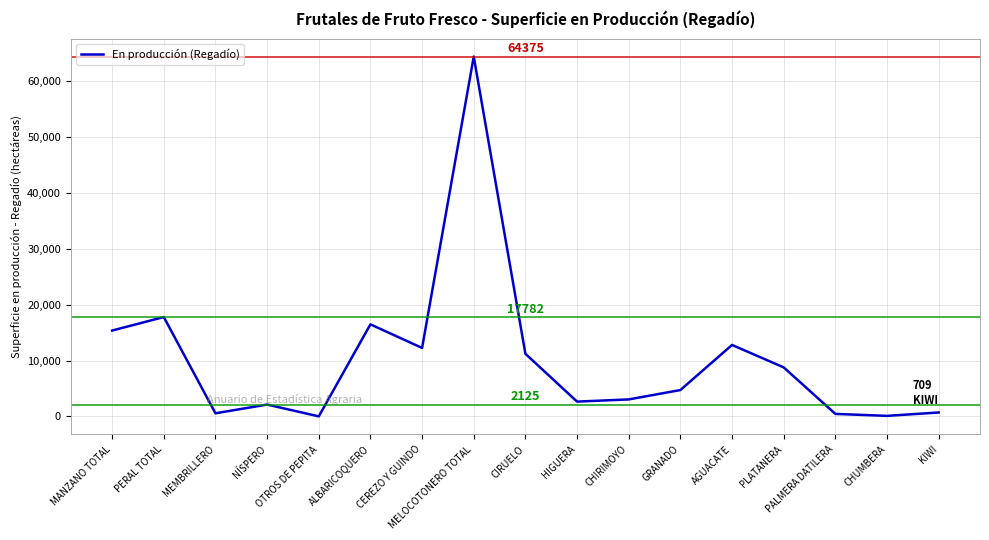

What is the change in value from CHIRIMOYO to GRANADO?

+1676